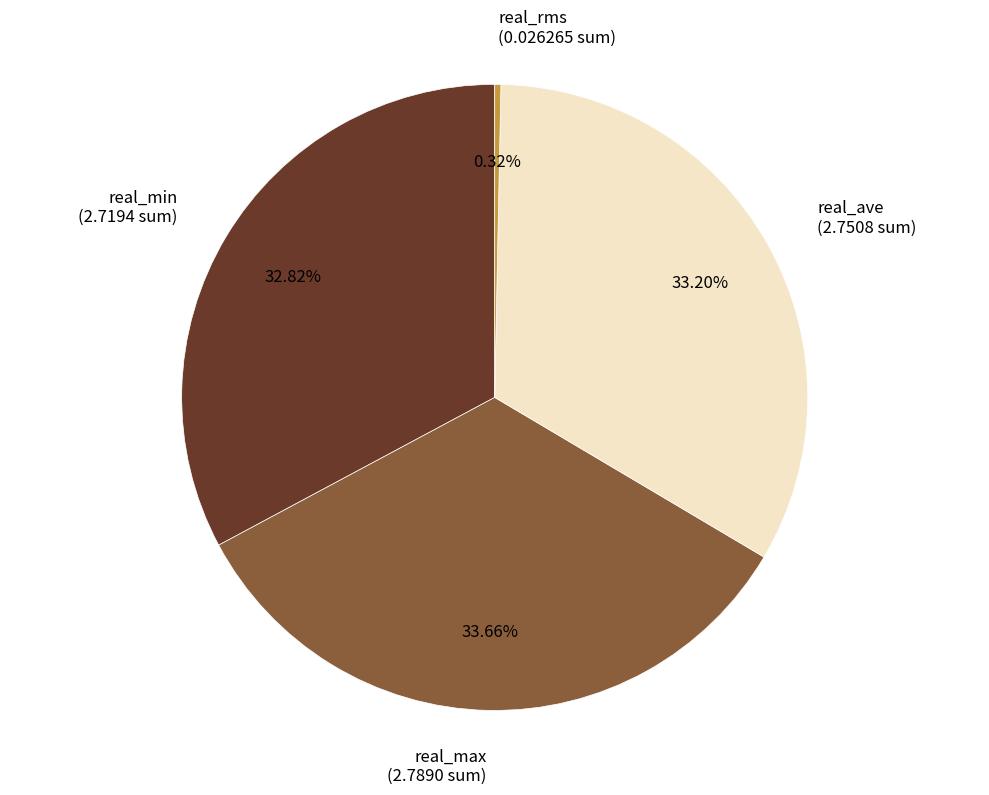

To the nearest percent, what is the difference between the real_rms and real_max slice percentages?

33%